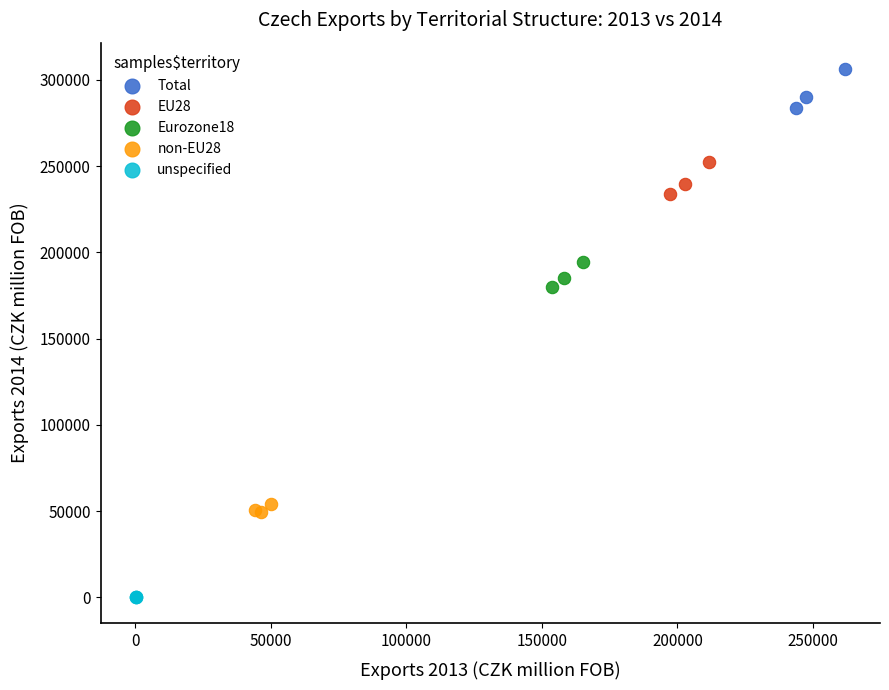

Which series contains the highest Y value?

Total